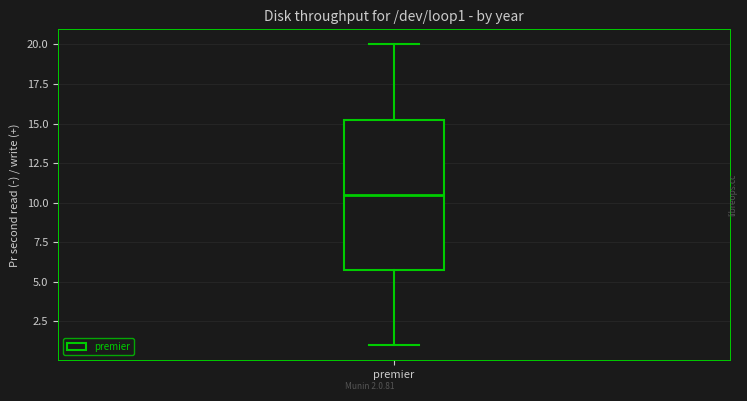

Where is the upper edge of the box for premier on the y-axis? The values are not printed on the chart, so give them approximately, as read against the axis.

15.5